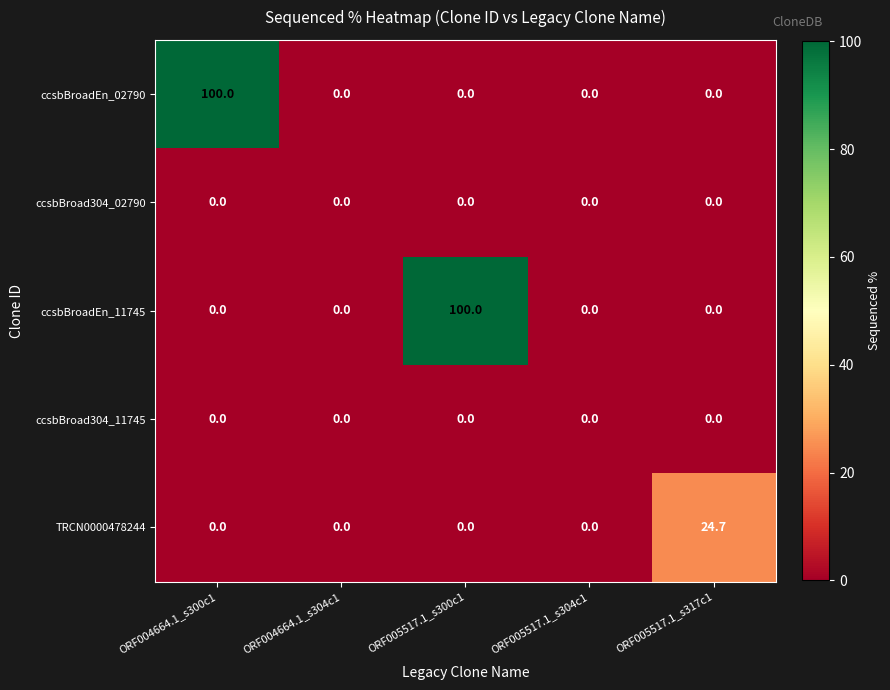

Reading left to right, list all the values displayed in this chart.

ccsbBroadEn_02790: ORF004664.1_s300c1=100.0	ORF004664.1_s304c1=0.0	ORF005517.1_s300c1=0.0	ORF005517.1_s304c1=0.0	ORF005517.1_s317c1=0.0
ccsbBroad304_02790: ORF004664.1_s300c1=0.0	ORF004664.1_s304c1=0.0	ORF005517.1_s300c1=0.0	ORF005517.1_s304c1=0.0	ORF005517.1_s317c1=0.0
ccsbBroadEn_11745: ORF004664.1_s300c1=0.0	ORF004664.1_s304c1=0.0	ORF005517.1_s300c1=100.0	ORF005517.1_s304c1=0.0	ORF005517.1_s317c1=0.0
ccsbBroad304_11745: ORF004664.1_s300c1=0.0	ORF004664.1_s304c1=0.0	ORF005517.1_s300c1=0.0	ORF005517.1_s304c1=0.0	ORF005517.1_s317c1=0.0
TRCN0000478244: ORF004664.1_s300c1=0.0	ORF004664.1_s304c1=0.0	ORF005517.1_s300c1=0.0	ORF005517.1_s304c1=0.0	ORF005517.1_s317c1=24.7